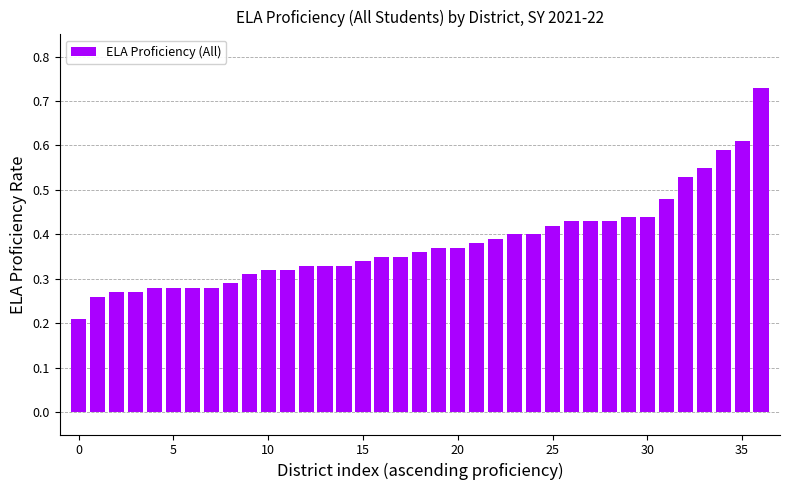

Count the values in the range 0 to 1.

37